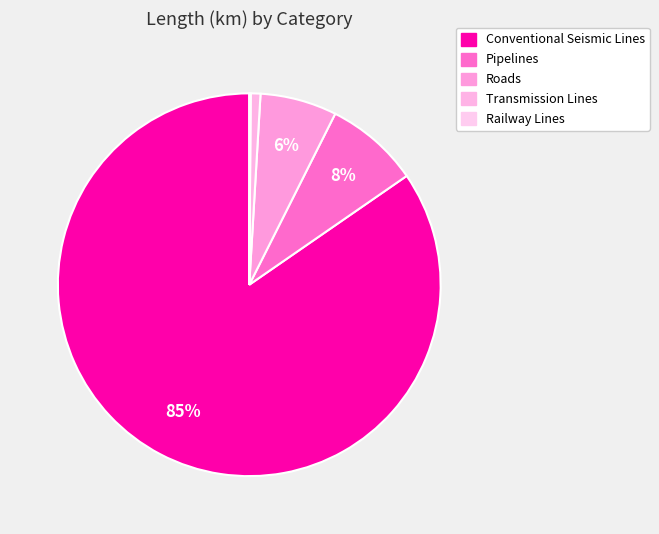

Which category accounts for the majority?

Conventional Seismic Lines